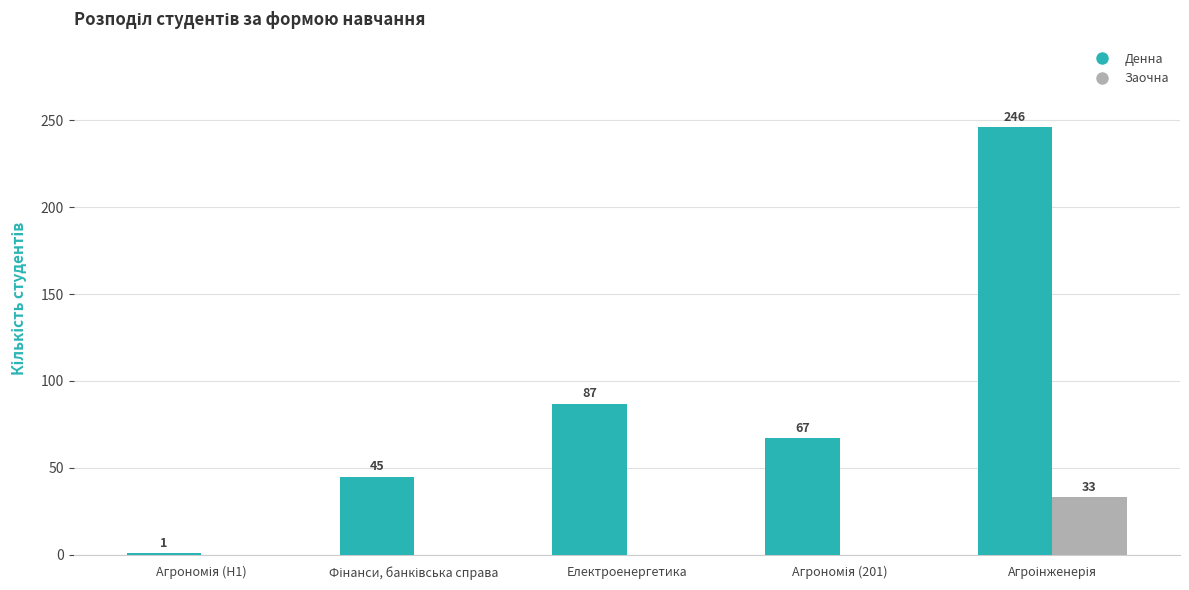

Which series has the largest total across all categories?

Денна